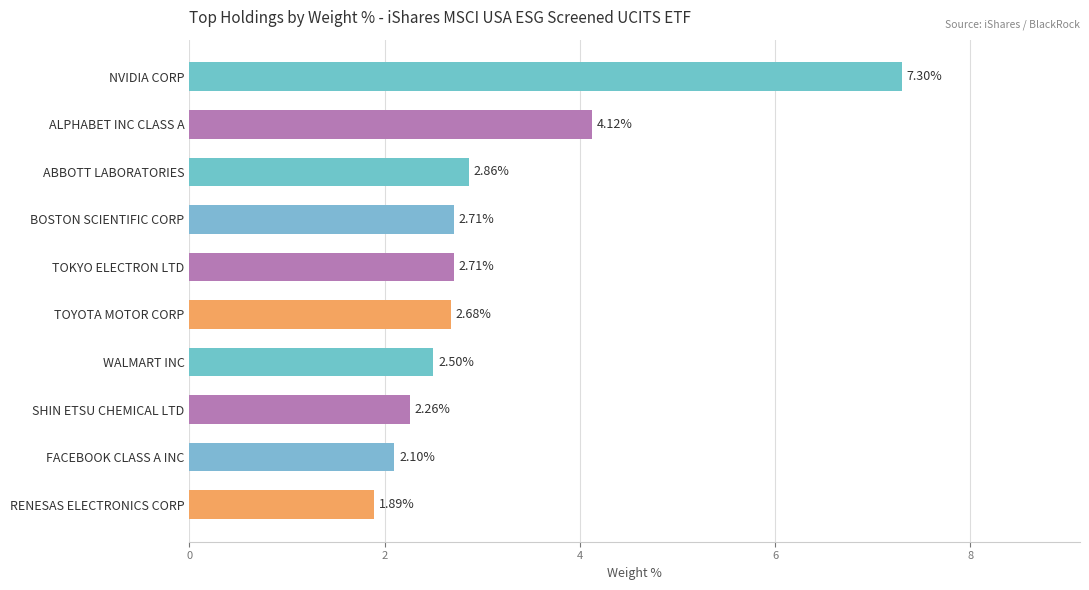

Approximately how many times larger is the value at TOYOTA MOTOR CORP compared to WALMART INC?

1.1